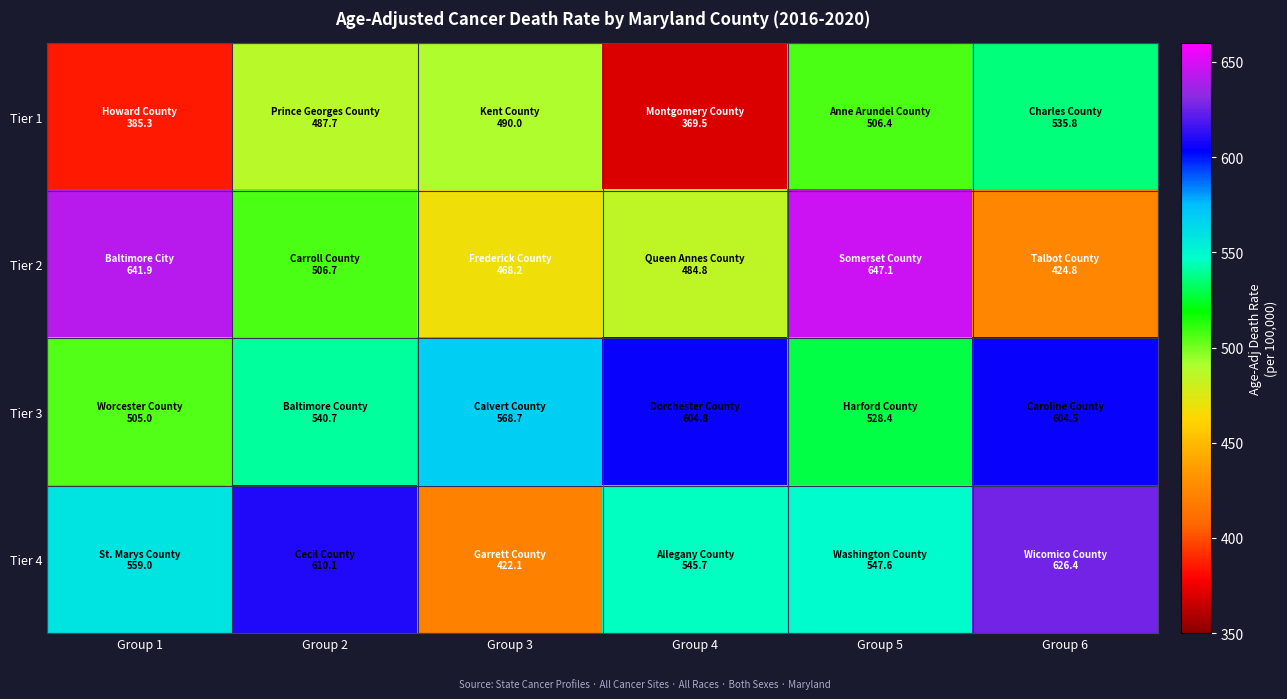

Rank the series at Group 4 from highest to lowest value.

Tier 3, Tier 4, Tier 2, Tier 1